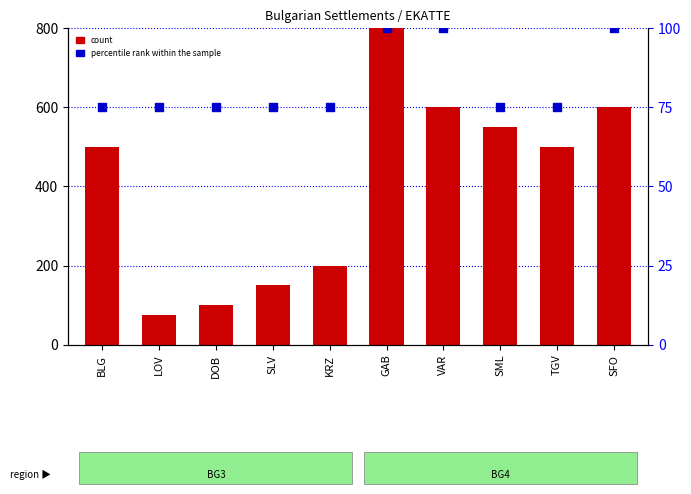

What are all the series names shown in the legend?

count, percentile rank within the sample